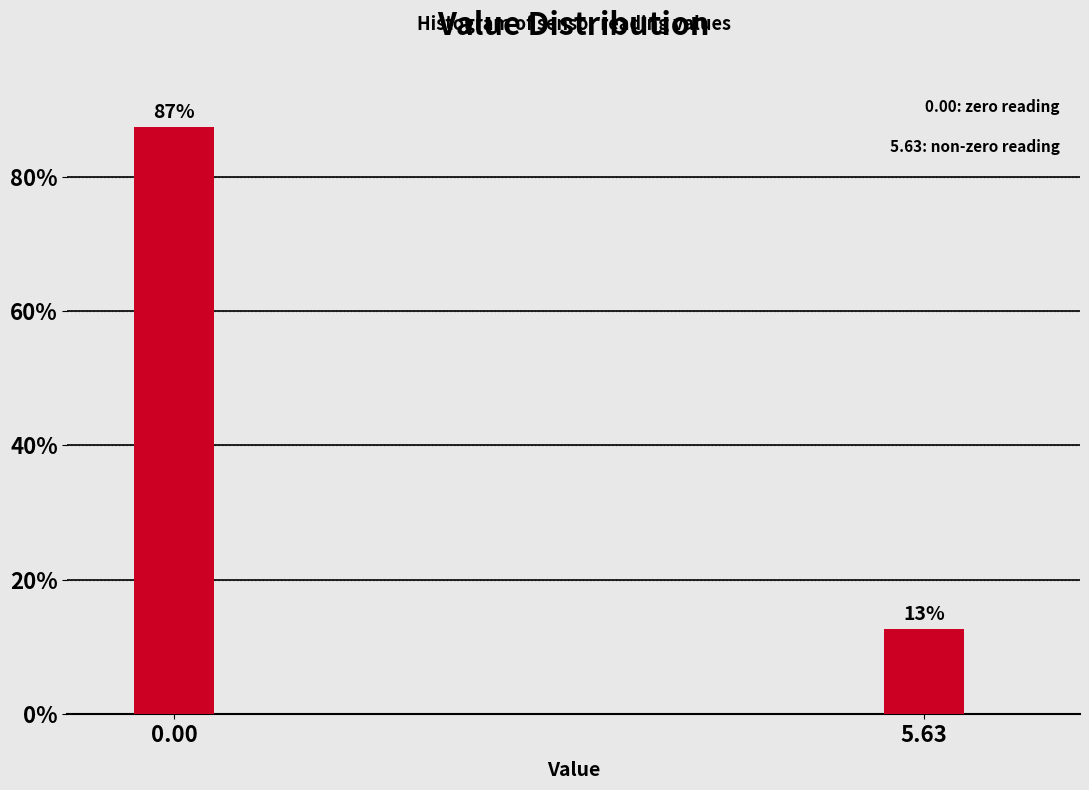

What position from the left is 5.63?

2